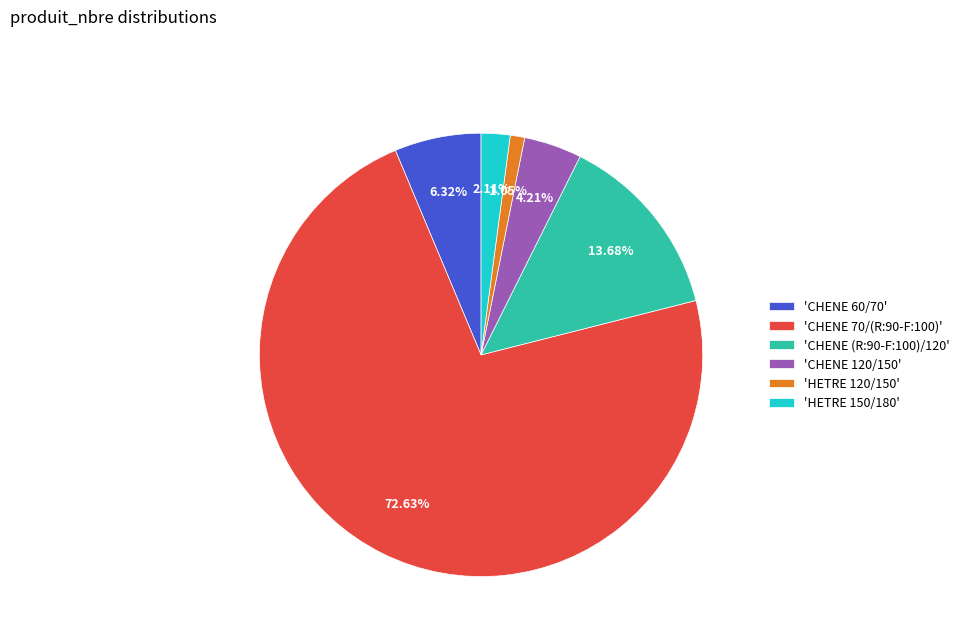

Which slice represents more than half of the pie?

'CHENE 70/(R:90-F:100)'